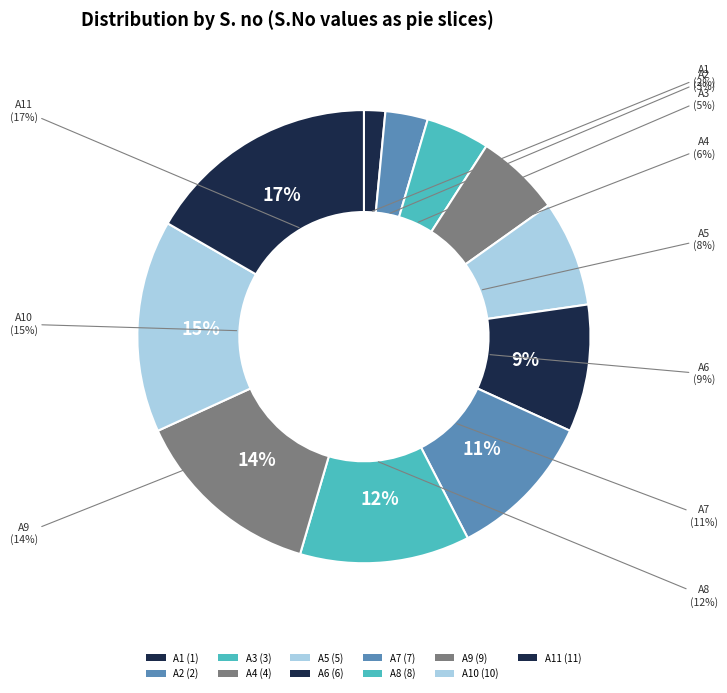

The A1 slice represents 1% of the pie. True or false?

False